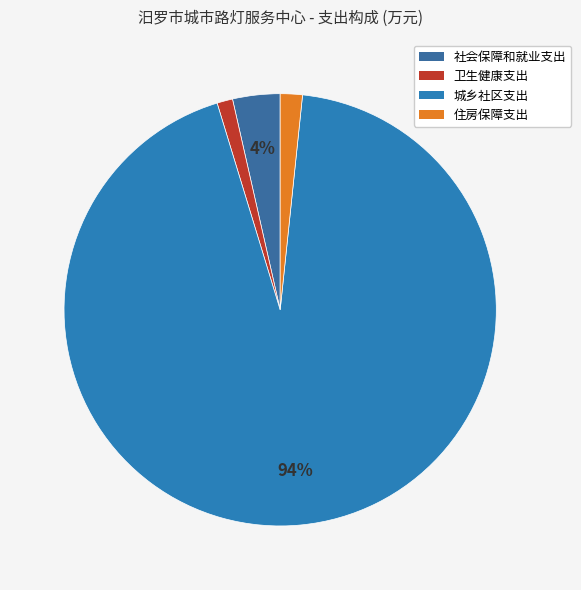

To the nearest percent, what portion does 卫生健康支出 represent?

1%